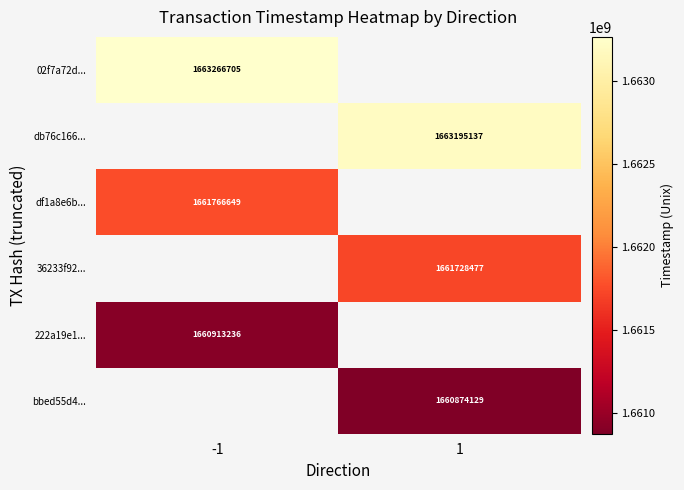

True or false: bbed55d4... has a value of 1660874129 at 1.

True